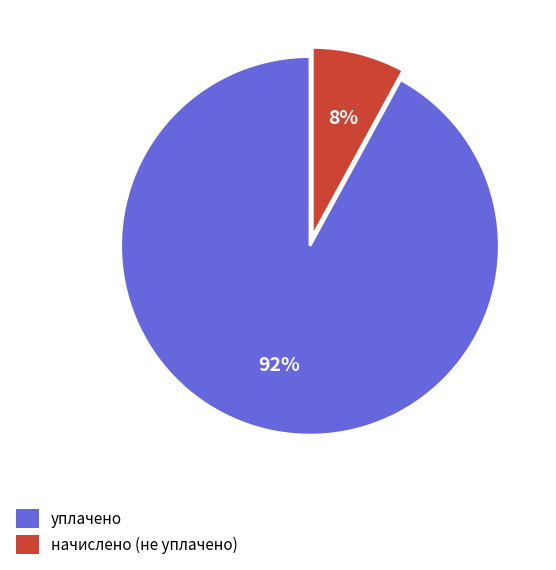

Between начислено (не уплачено) and уплачено, which is larger?

уплачено